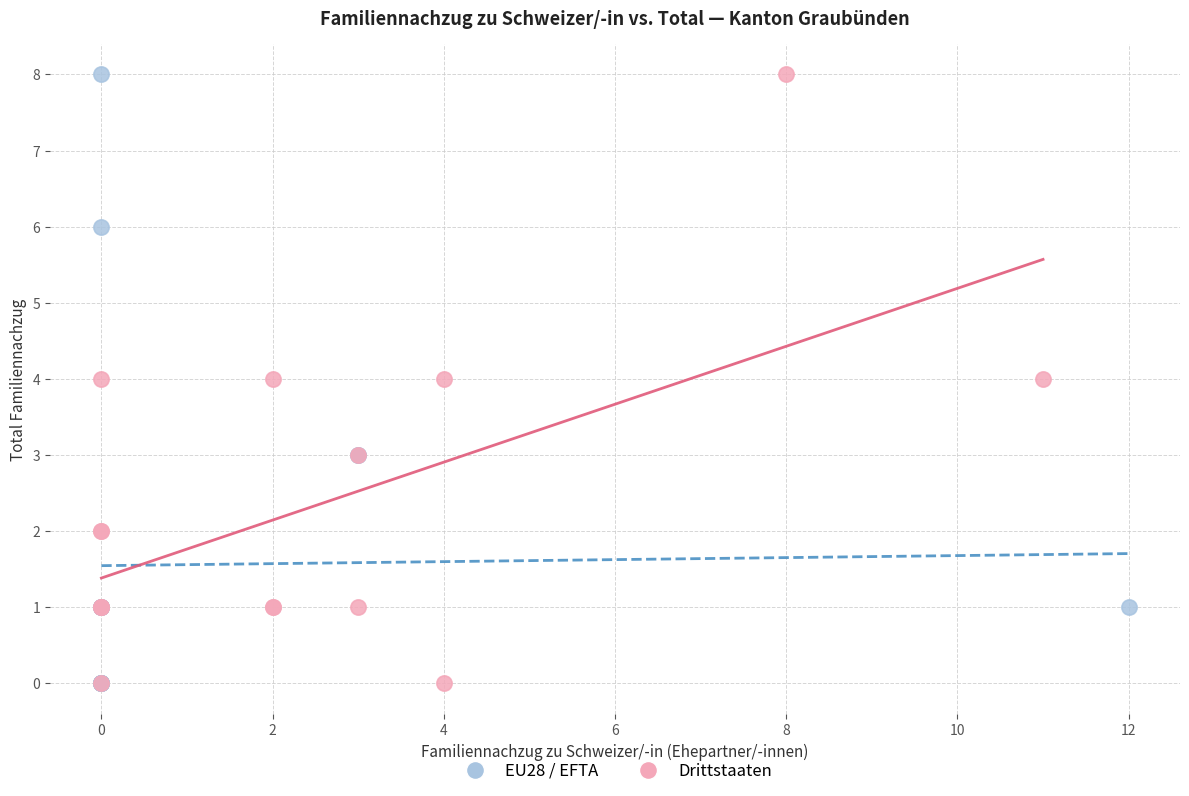

What are all the series names shown in the legend?

EU28 / EFTA, Drittstaaten